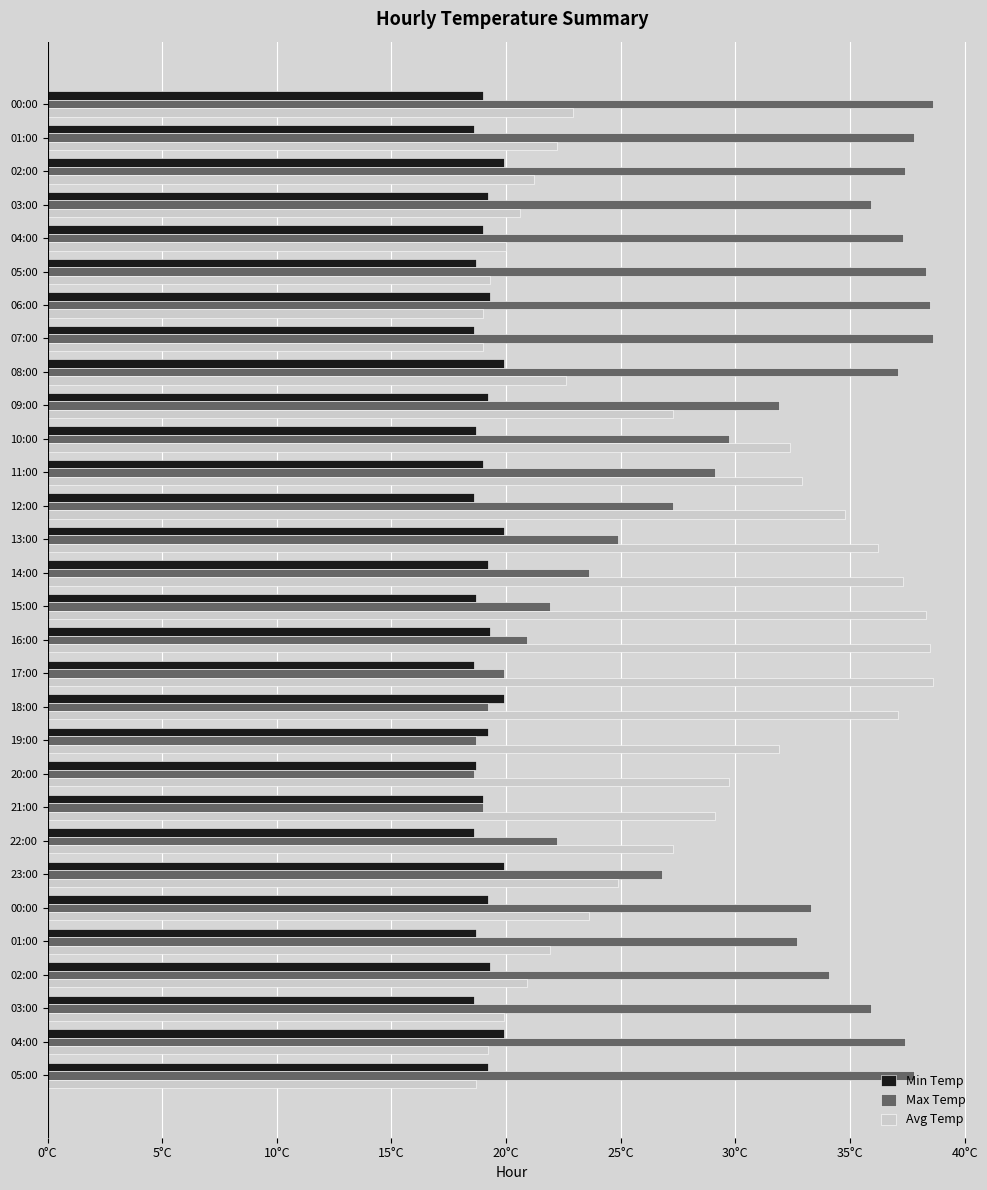

Where is Max Temp nearest to the value 28?

12:00